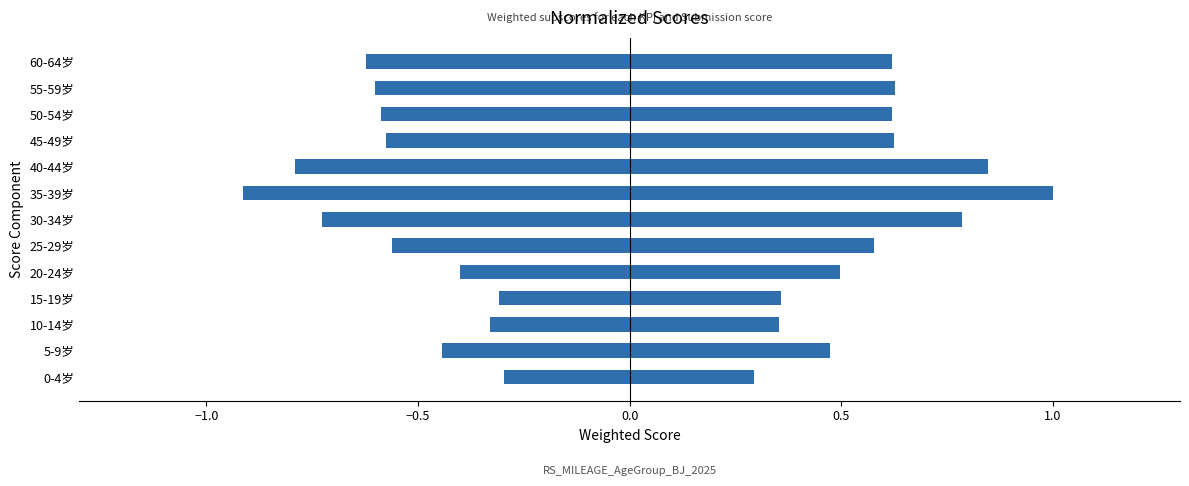

Reading left to right, extract all data points from this chart.

男: 0.3	0.5	0.4	0.4	0.5	0.6	0.8	1.0	0.8	0.6	0.6	0.6	0.6
女: -0.3	-0.4	-0.3	-0.3	-0.4	-0.6	-0.7	-0.9	-0.8	-0.6	-0.6	-0.6	-0.6